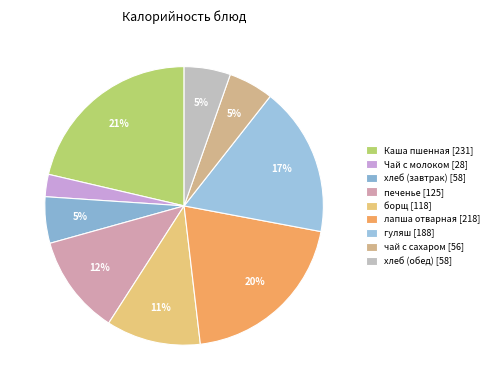

The хлеб (обед) slice represents 5% of the pie. True or false?

True